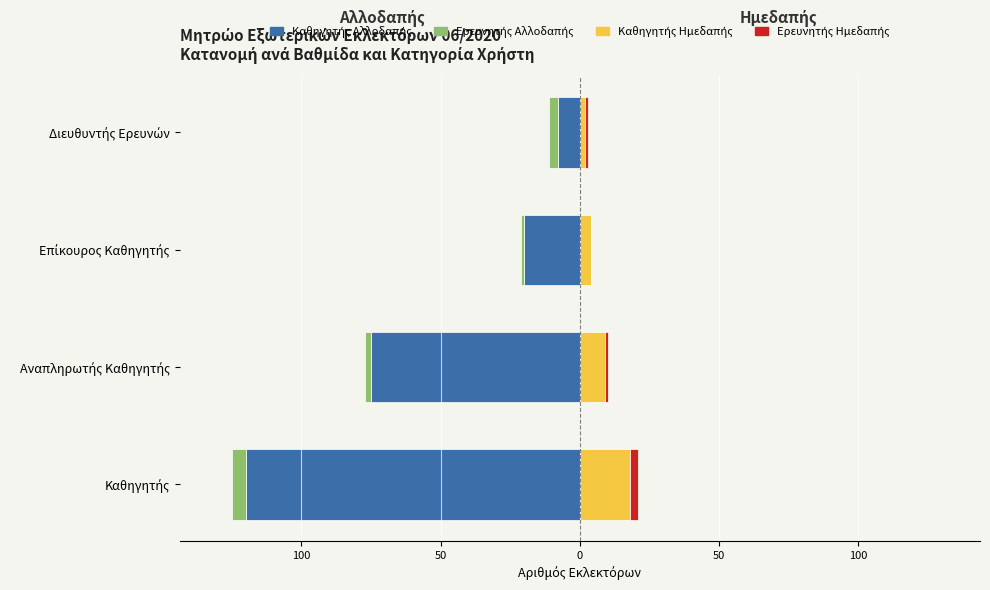

Count the Καθηγητής Ημεδαπής values in the range 4 to 18.

3